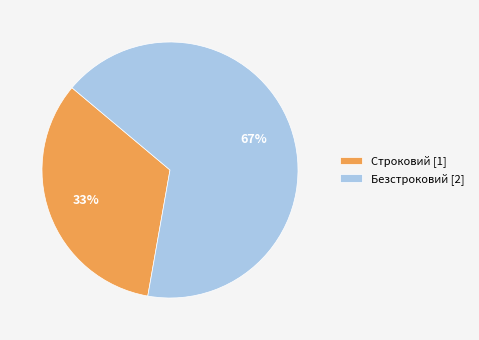

How many slices are in this pie chart?

2